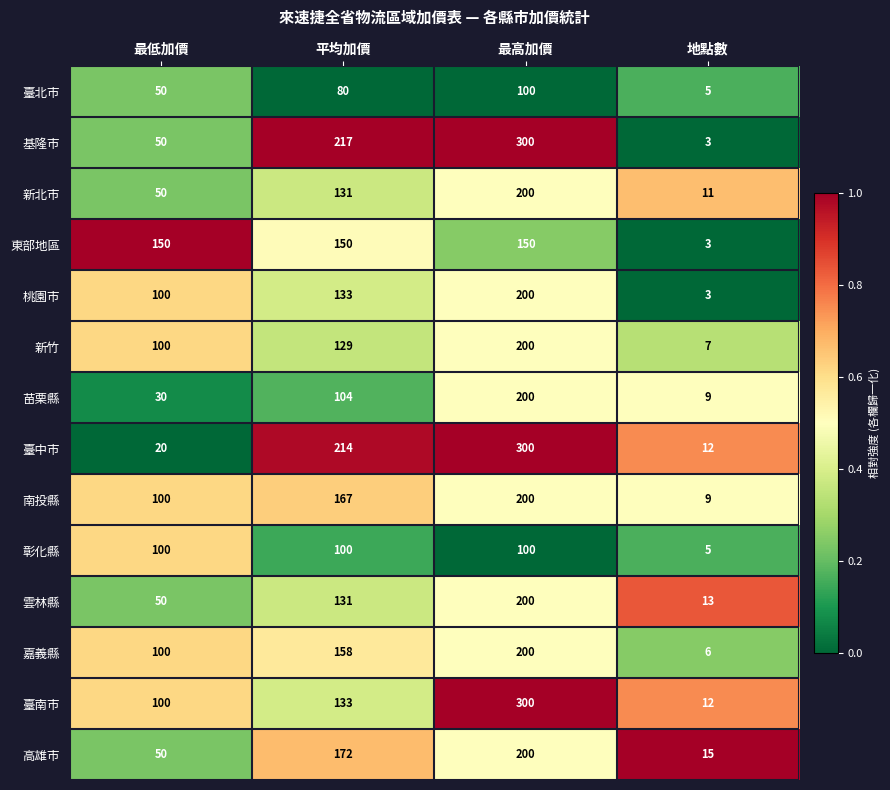

What is the sum of the 桃園市 values at 地點數 and 最高加價?

203